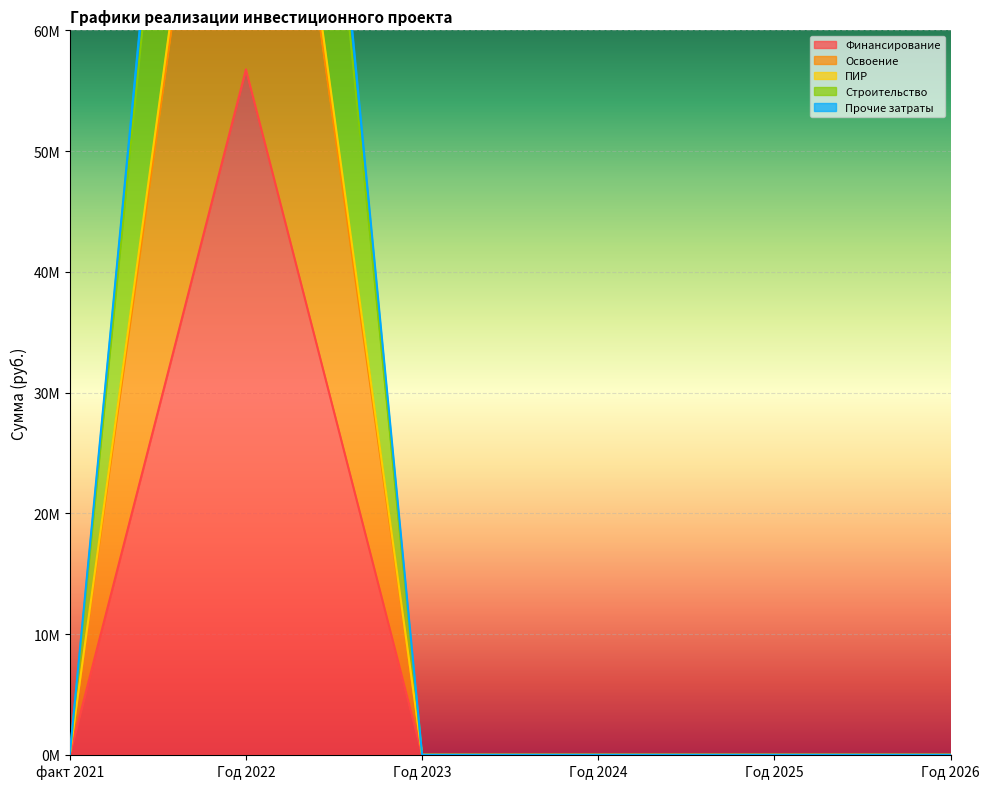

What is the total value across all series at Год 2022?

564165117